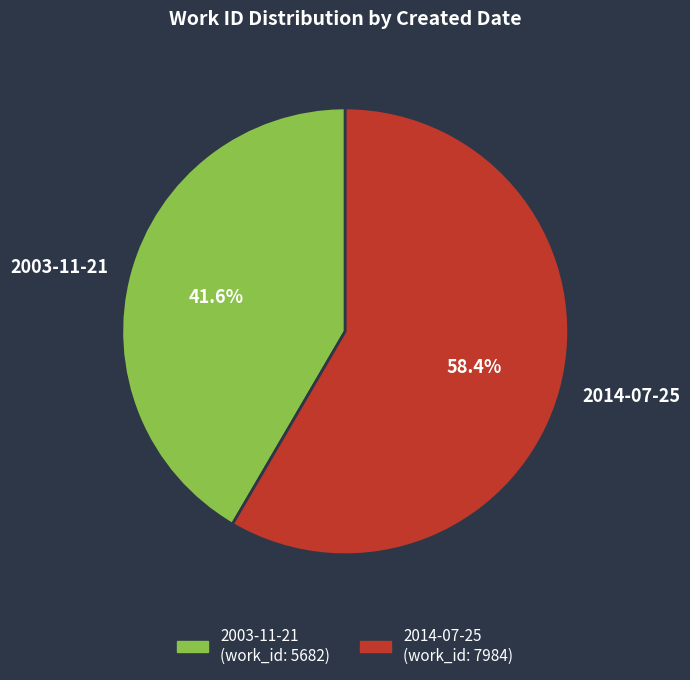

Does 2014-07-25 represent more than half of the total?

Yes